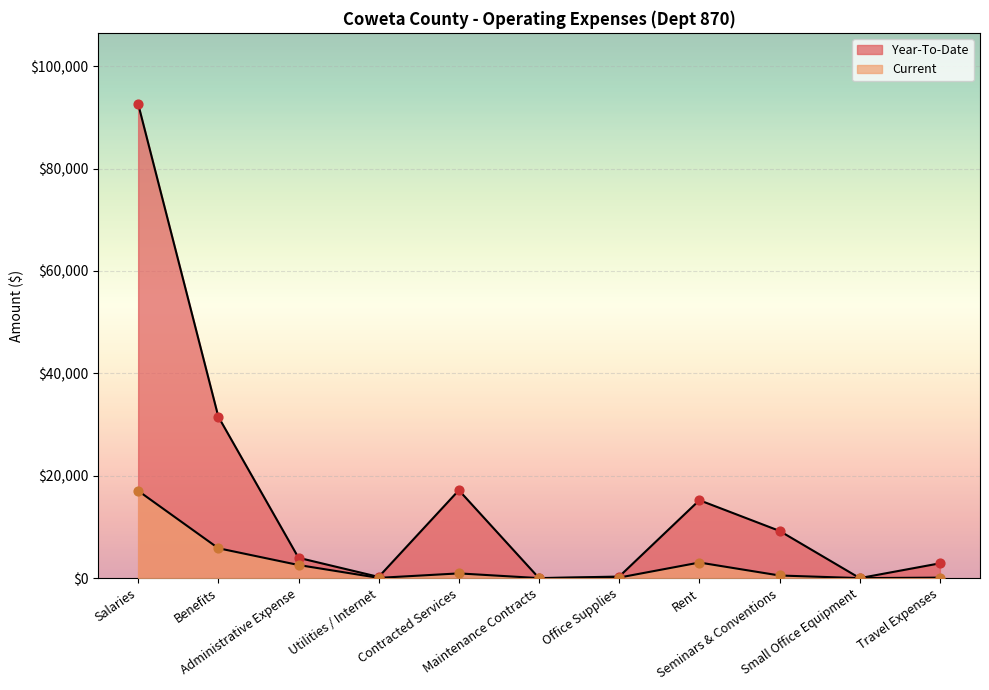

At which category is the sum across all series the highest?

Salaries